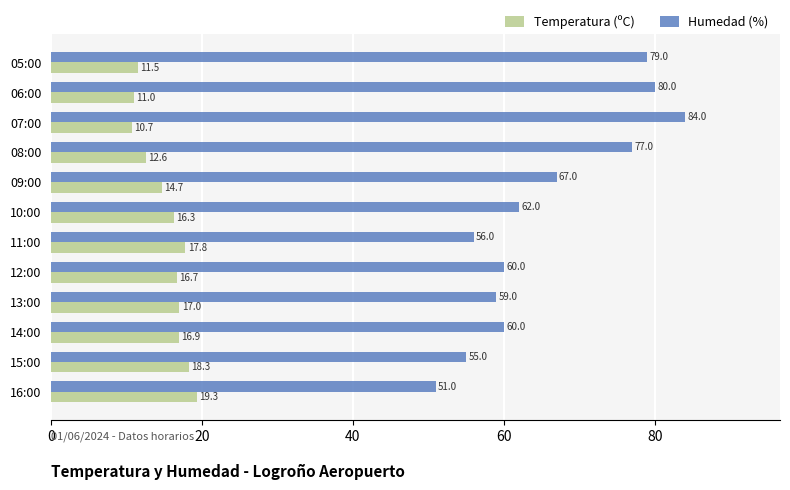

What is the difference between the maximum and minimum values in the Temperatura (ºC) series?

8.6